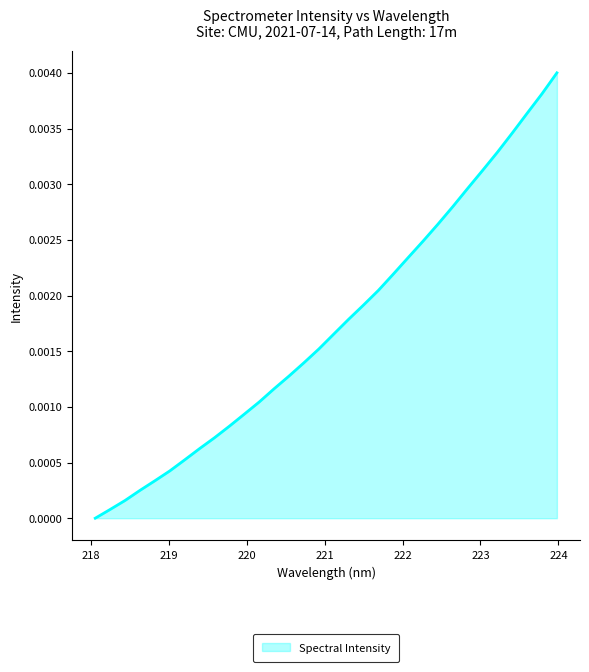

Rank the categories by value from highest to lowest.

223.9802, 223.7895, 223.5987, 223.408, 223.2172, 223.0264, 222.8355, 222.6447, 222.4538, 222.263, 222.0721, 221.8812, 221.6902, 221.4993, 221.3083, 221.1174, 220.9264, 220.7354, 220.5444, 220.3533, 220.1623, 219.9712, 219.7801, 219.589, 219.3979, 219.2067, 219.0156, 218.8244, 218.6332, 218.442, 218.2508, 218.0596